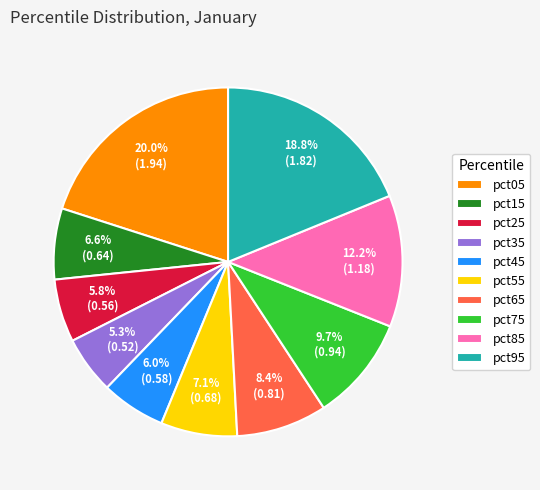

How much of the chart is everything except pct25?

94.2%